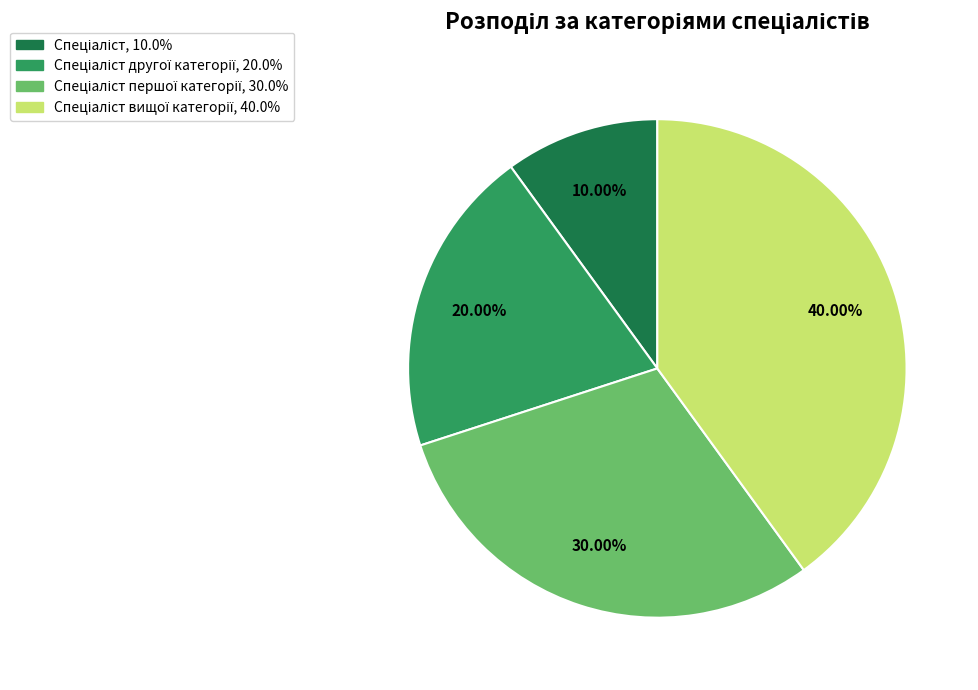

Does any single category account for the majority?

No